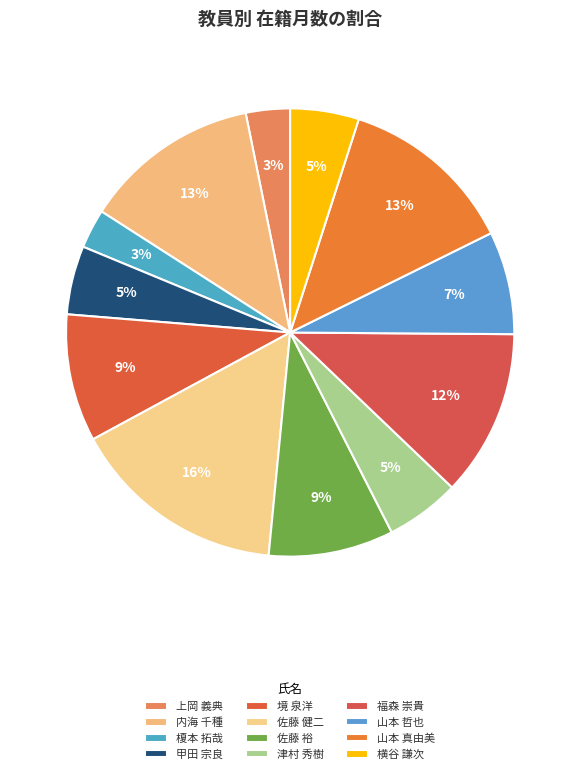

How many segments does this pie chart have?

12